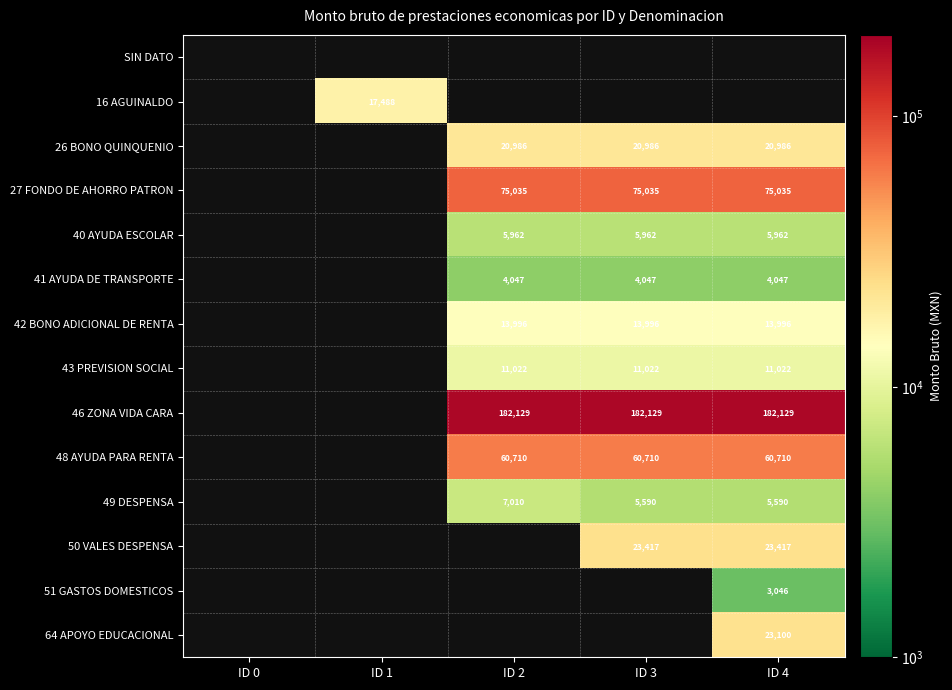

What is the smallest value displayed?

3045.9